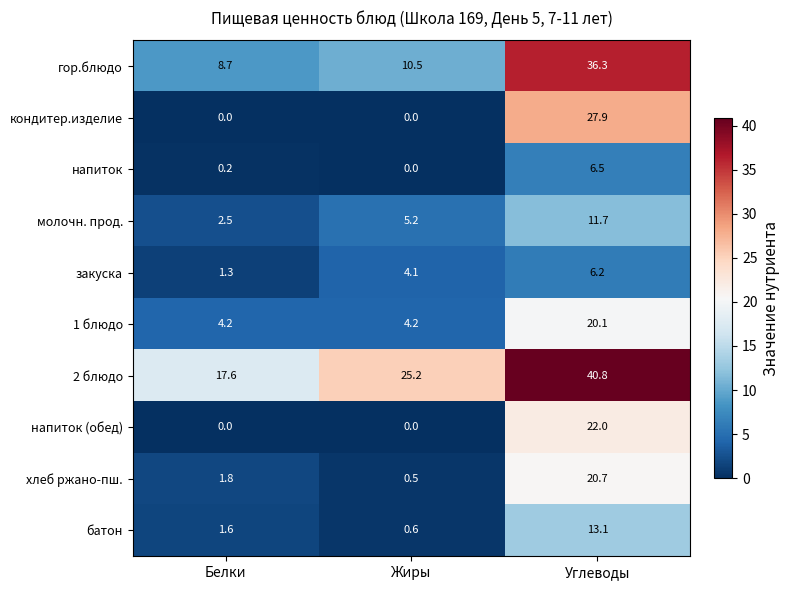

At which label does кондитер.изделие reach its peak?

Углеводы